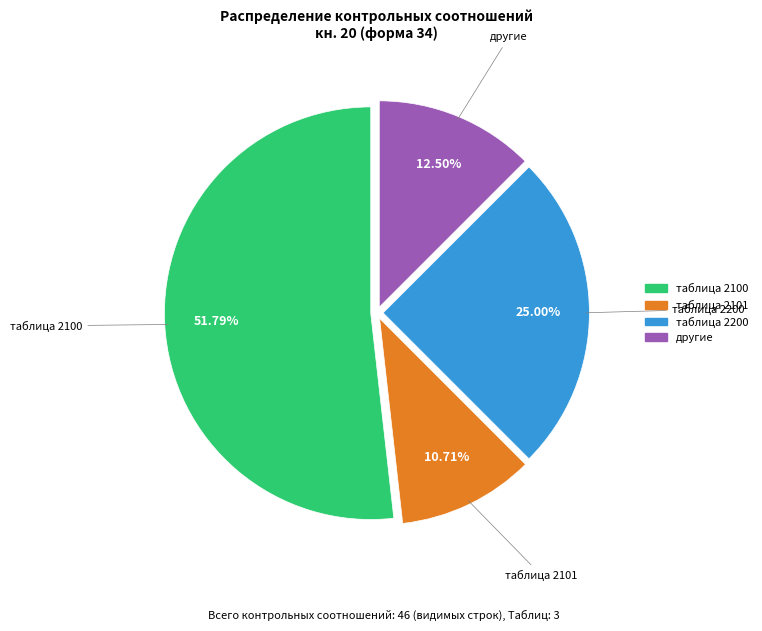

To the nearest percent, what is the difference between the largest and smallest slice percentages?

41%